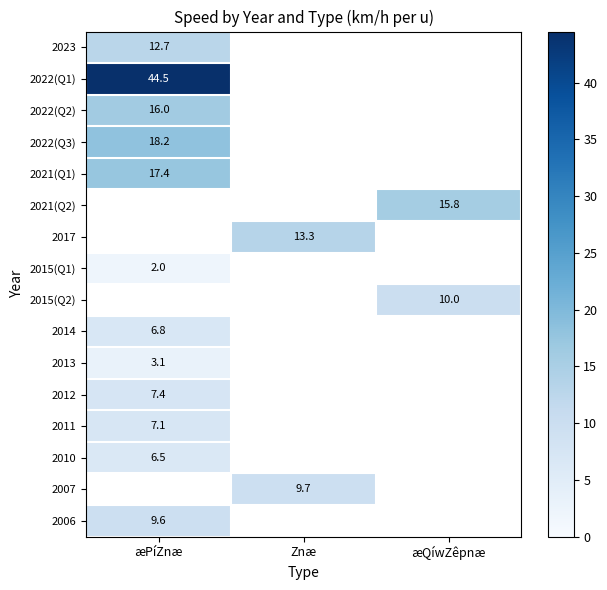

True or false: 2010 has a value of 11.4 at æPíZnæ.

False